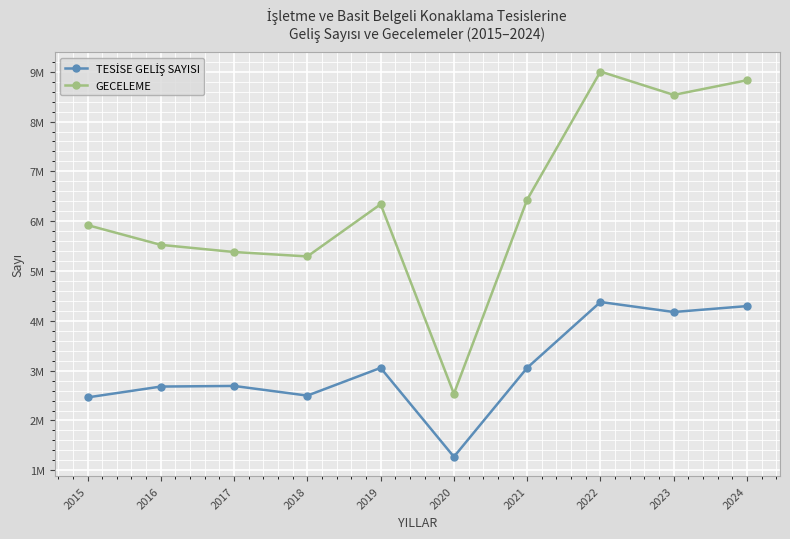

What is the sum of the GECELEME values at 2019 and 2024?

15169630